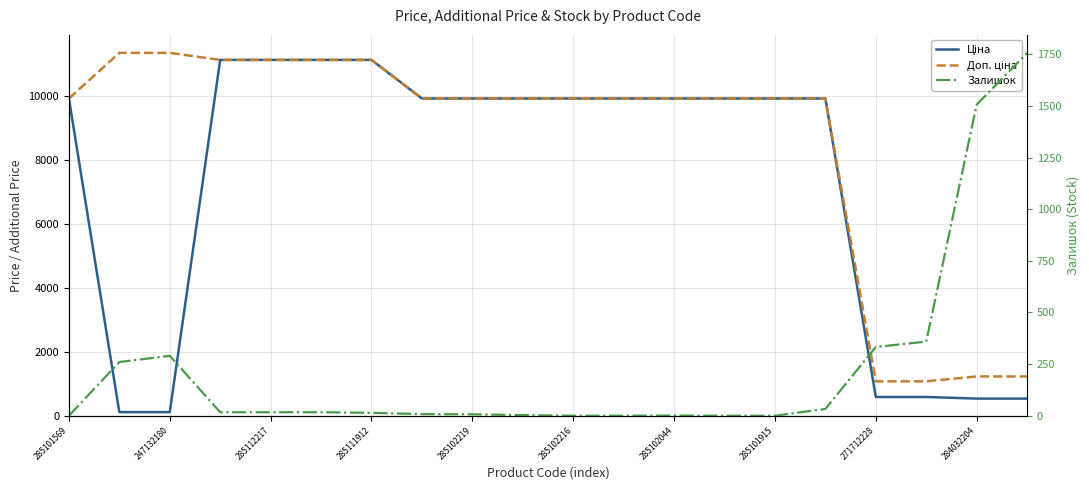

How many data points in Залишок are above 17?

7